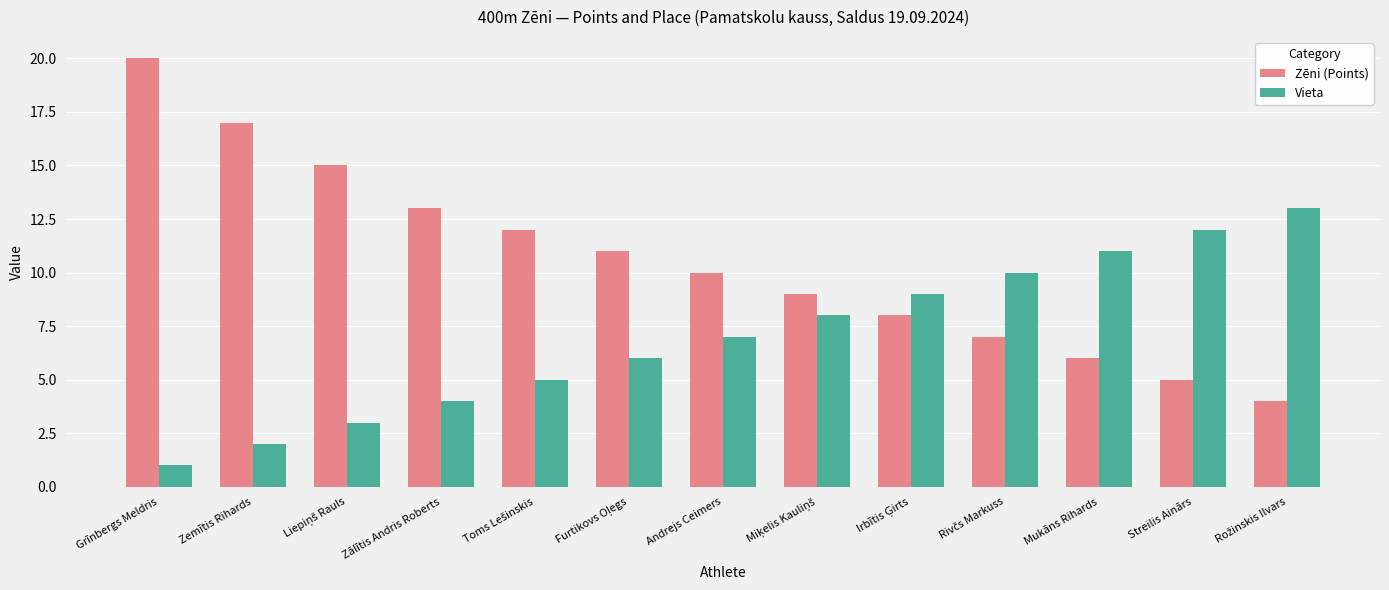

How many data points in Vieta are less than 7?

6